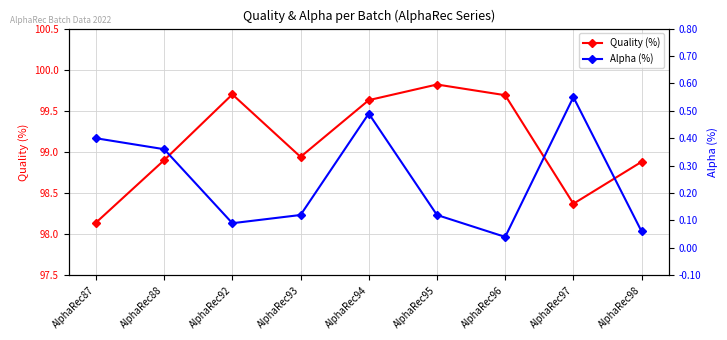

How many series are shown in this chart?

2